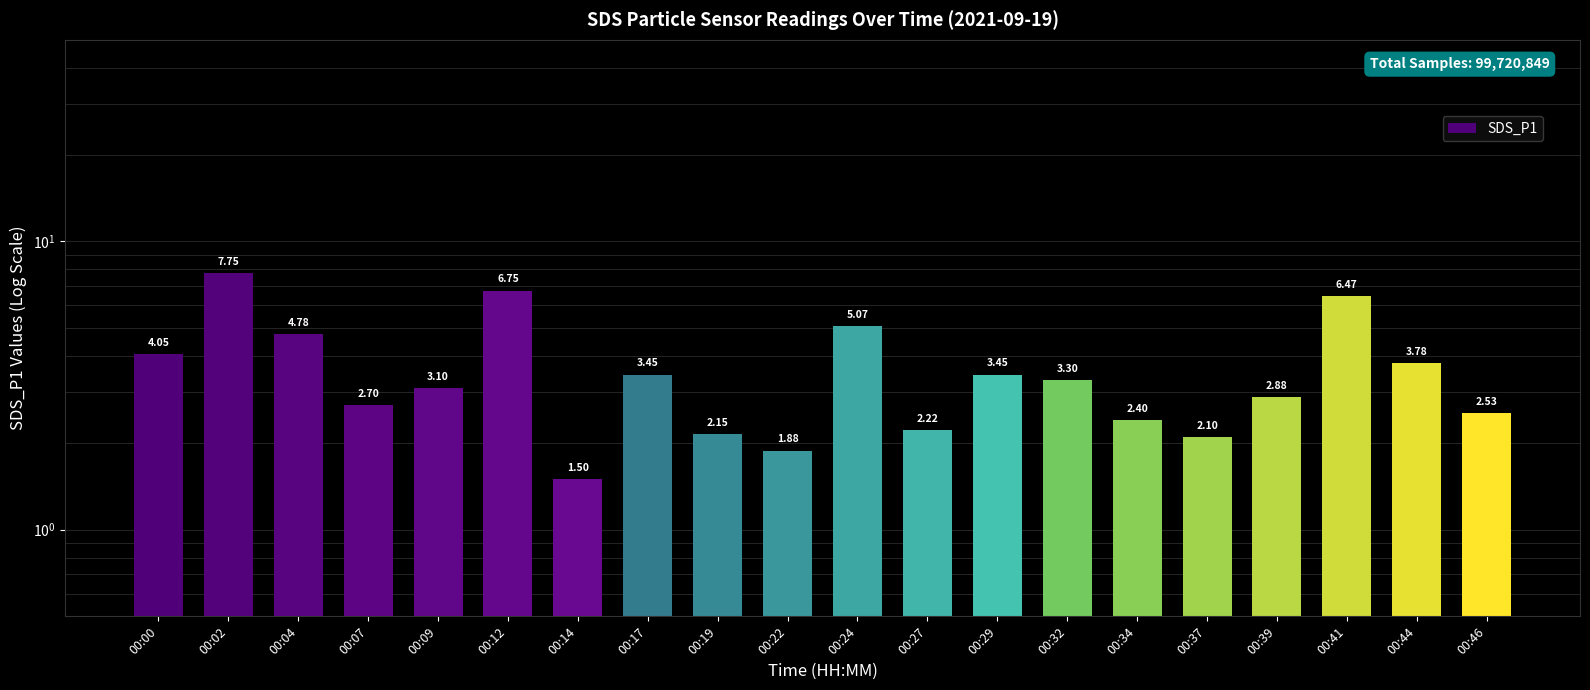

What is the maximum value shown in the chart?

7.8